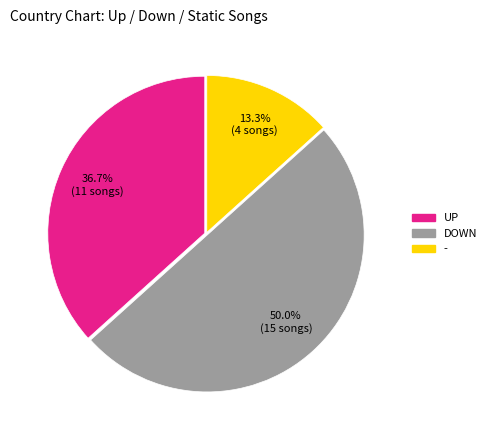

Count the number of slices in the pie.

3